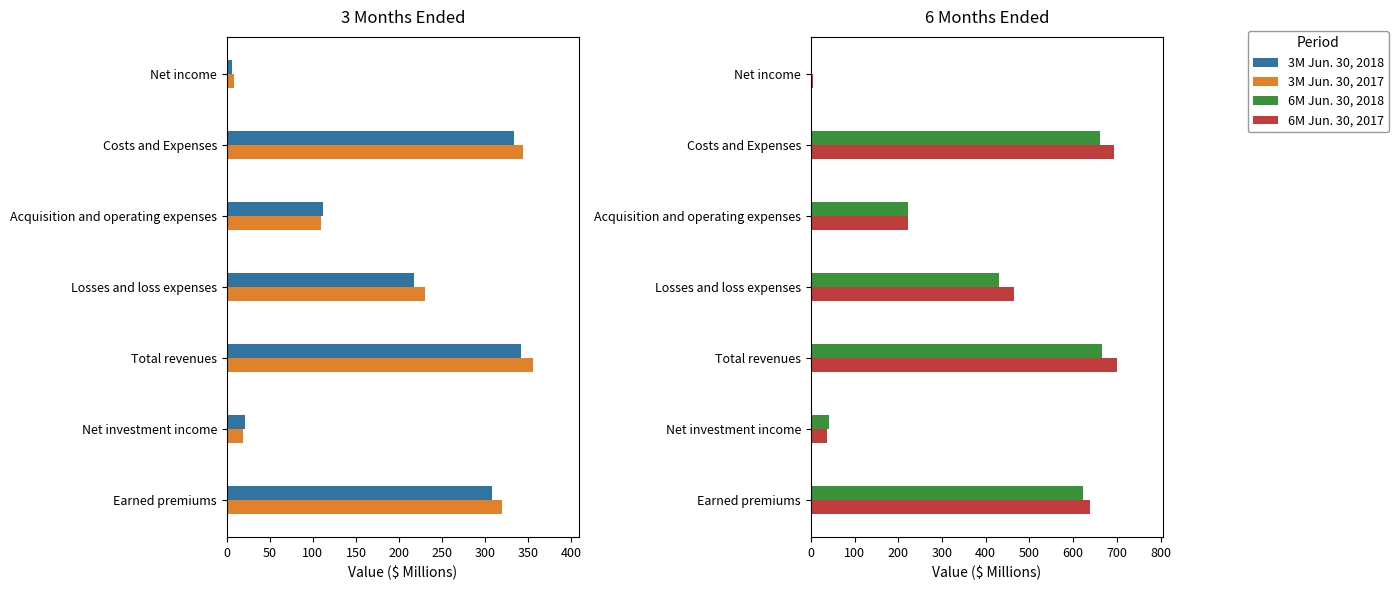

What is the value of the Jun. 30, 2018 bar at the 3rd from the left?

665.4